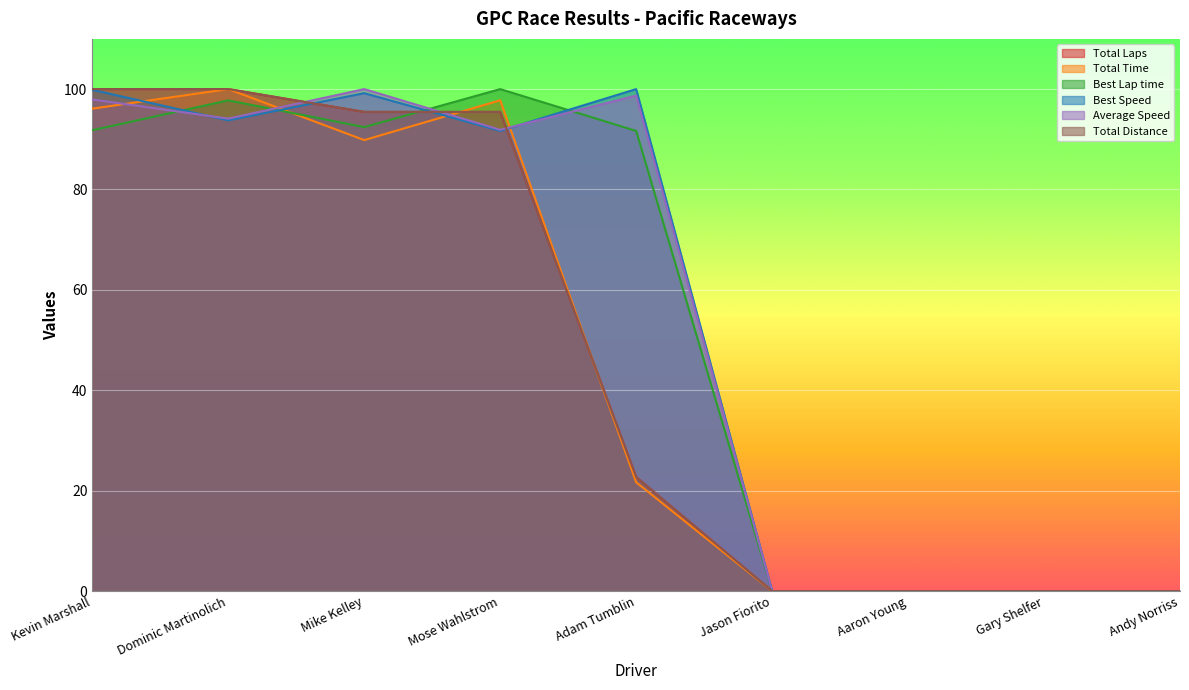

Between Adam Tumblin and Andy Norriss, which is larger?

Adam Tumblin